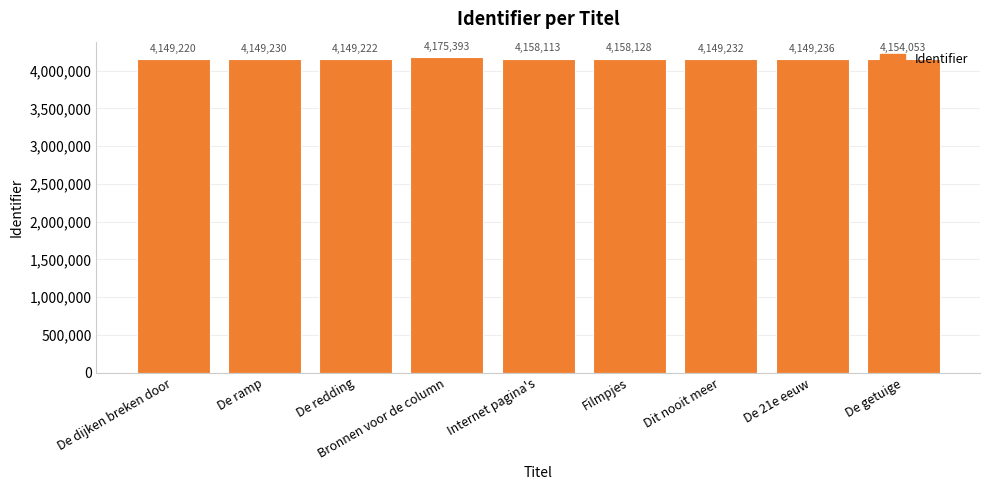

Reading right to left, list all the values displayed in this chart.

De getuige=4154053	De 21e eeuw=4149236	Dit nooit meer=4149232	Filmpjes=4158128	Internet pagina's=4158113	Bronnen voor de column=4175393	De redding=4149222	De ramp=4149230	De dijken breken door=4149220